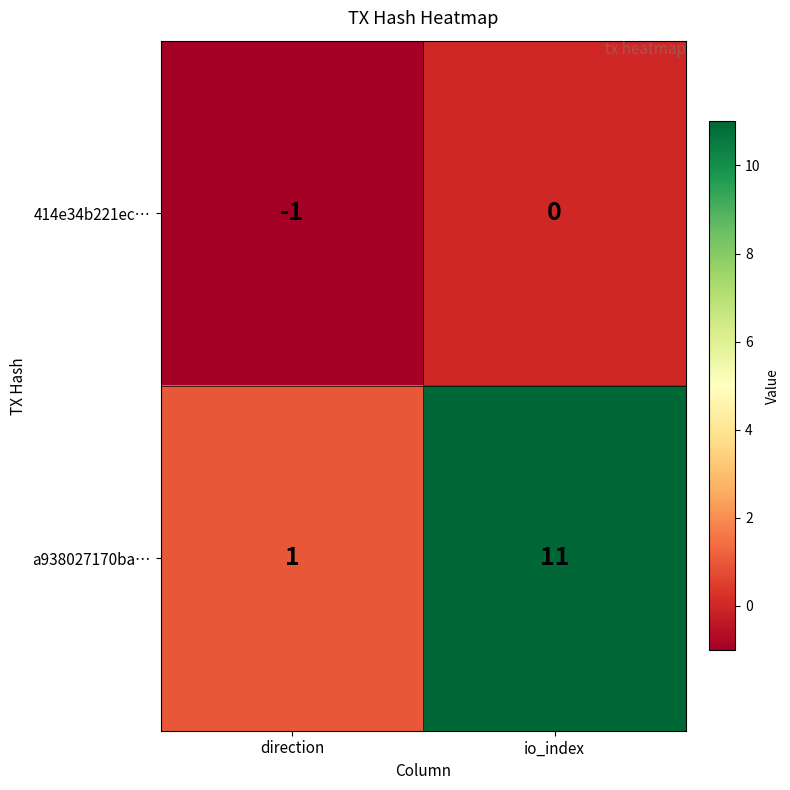

What is the spread (max minus min) of values at direction?

2